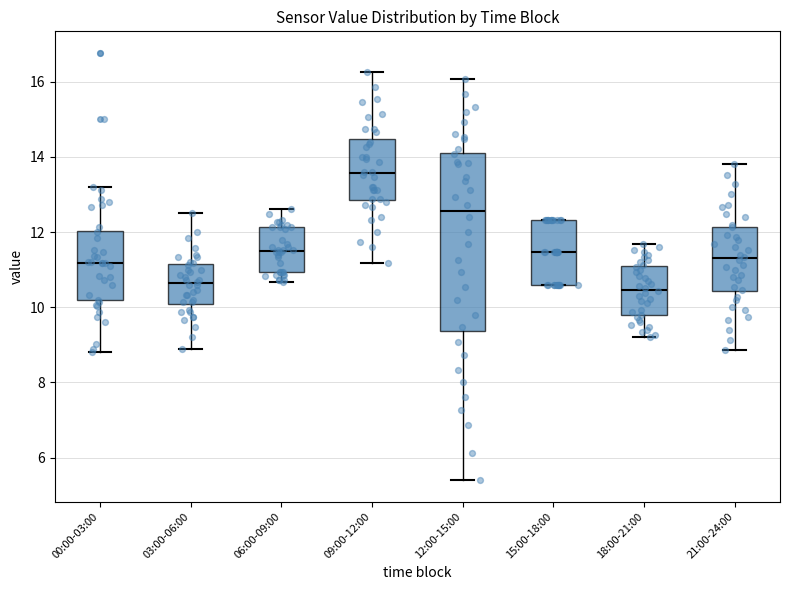

Reading left to right, transcribe this box plot: for each box, give where its median line is, the range the box spans, and where its two whiskers end, as read against the y-axis. The values are not printed on the chart, so give them approximately, as read against the axis.

00:00-03:00: median 11.2, box 10.2 to 12.0, whiskers 8.8 to 13.2
03:00-06:00: median 10.6, box 10.0 to 11.2, whiskers 9.0 to 12.6
06:00-09:00: median 11.6, box 11.0 to 12.2, whiskers 10.6 to 12.6
09:00-12:00: median 13.6, box 12.8 to 14.4, whiskers 11.2 to 16.2
12:00-15:00: median 12.6, box 9.4 to 14.2, whiskers 5.4 to 16.0
15:00-18:00: median 11.4, box 10.6 to 12.4, whiskers 10.6 to 12.4
18:00-21:00: median 10.4, box 9.8 to 11.0, whiskers 9.2 to 11.6
21:00-24:00: median 11.4, box 10.4 to 12.2, whiskers 8.8 to 13.8